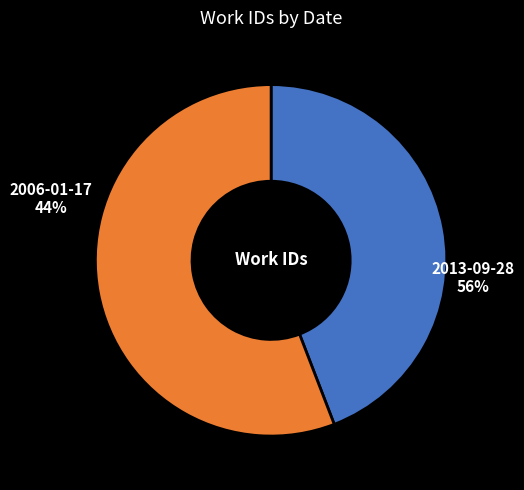

What is the change in value from 2006-01-17 to 2013-09-28?

+1612